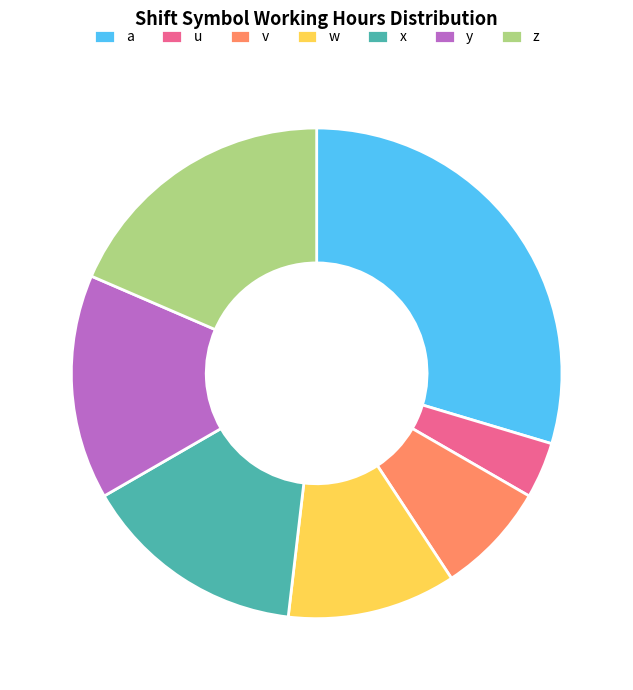

What is the ratio of the value at x to the value at u?

4.0